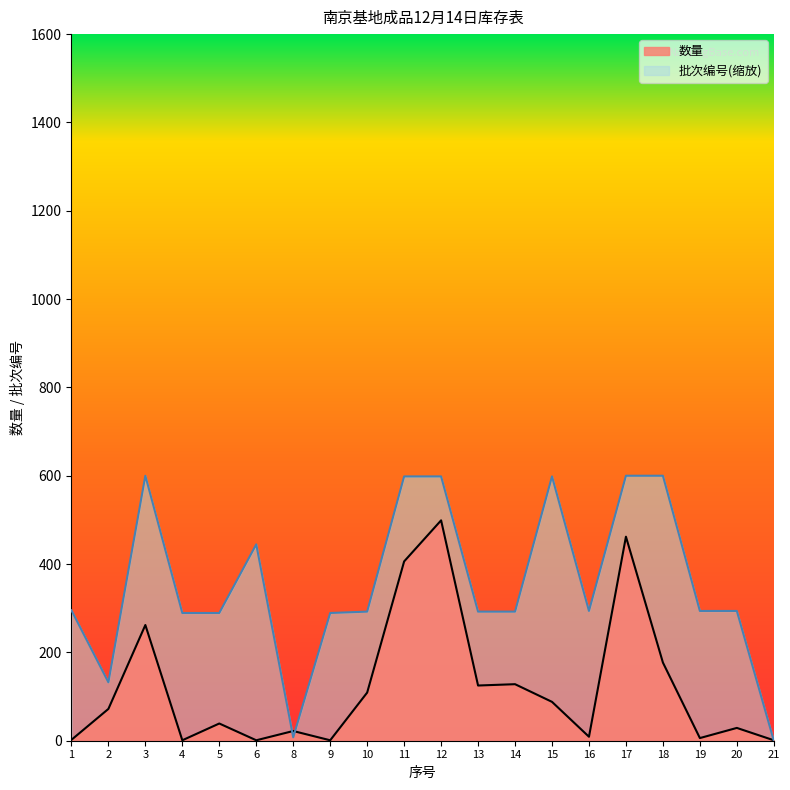

Count the number of categories in the chart.

20